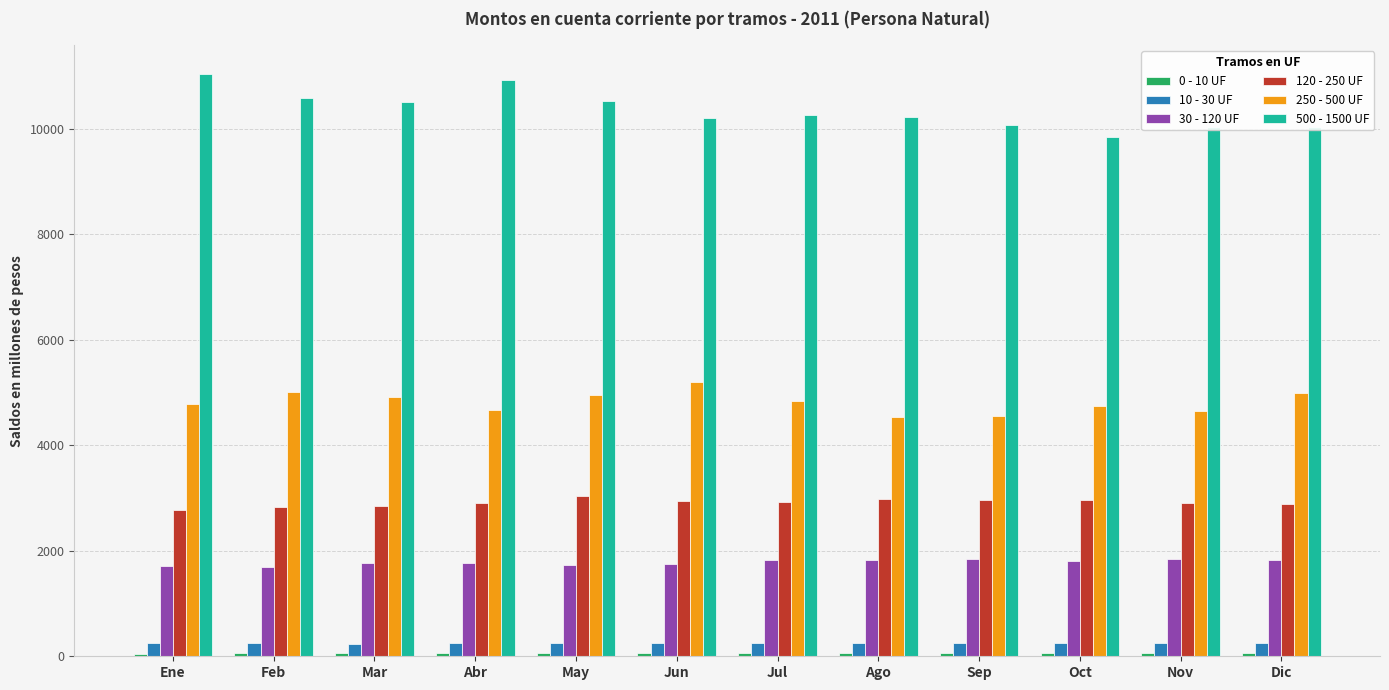

What is the difference between the second highest and minimum values in the 120 - 250 UF series?

203.2